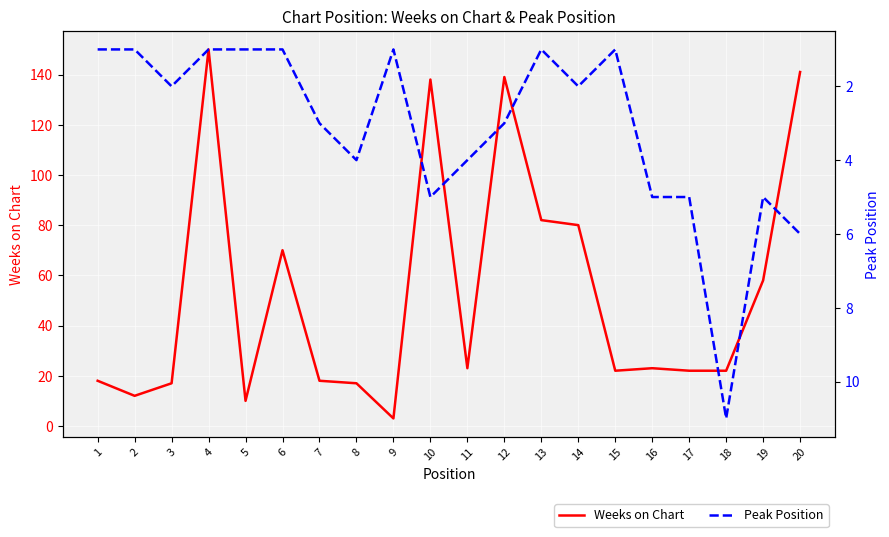

What is the sum of the Weeks on Chart values at 9 and 14?

83